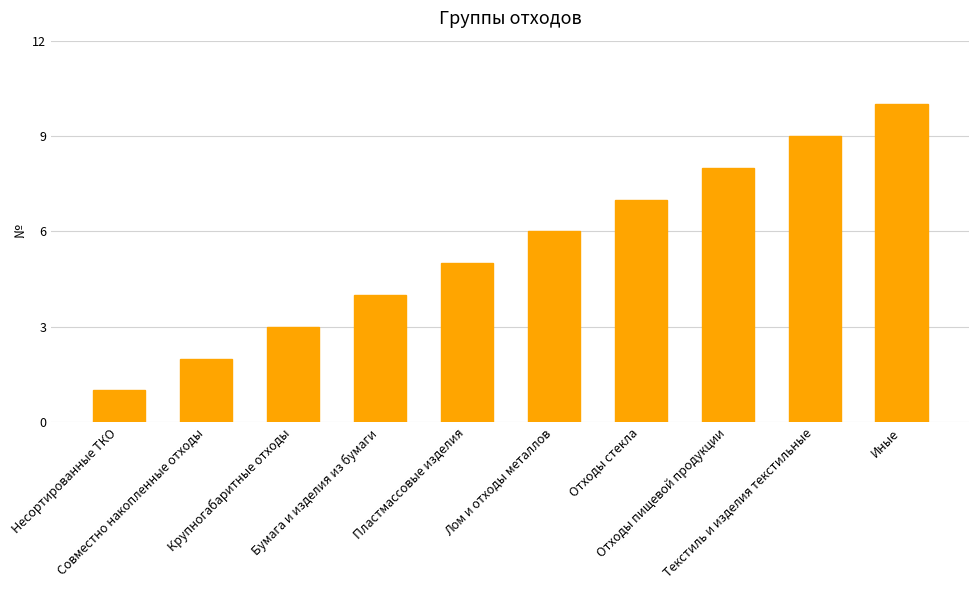

Is it true that the value at Несортированные ТКО is 1?

True